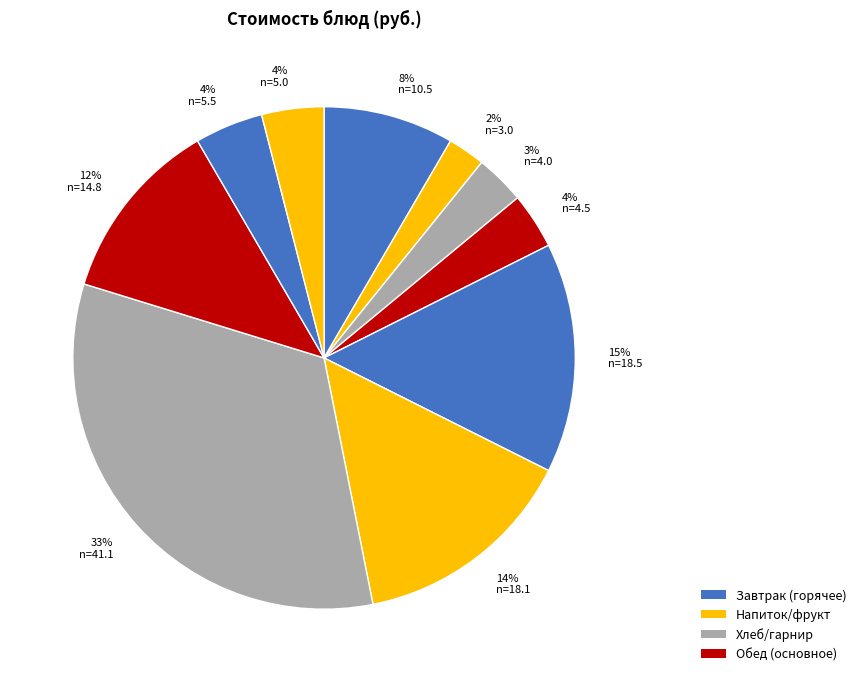

Is there a majority slice in this chart?

No